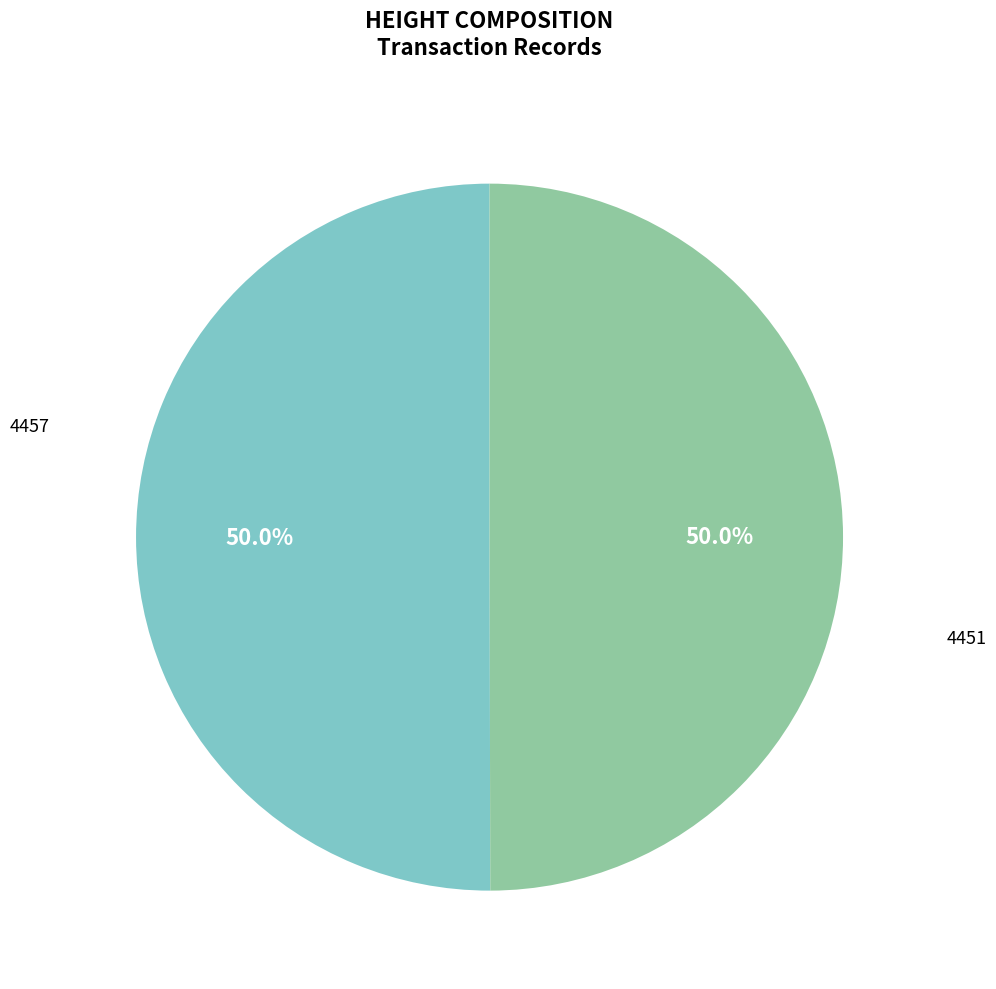

How many segments does this pie chart have?

2